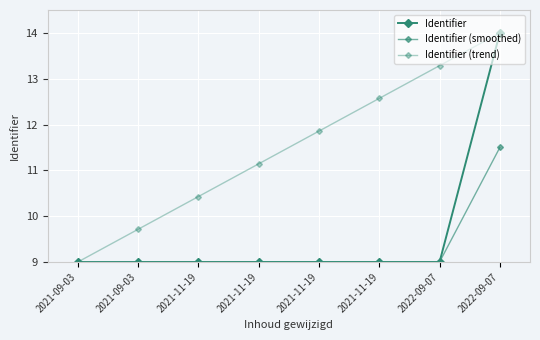

Where is Identifier nearest to the value 11?

2021-11-19